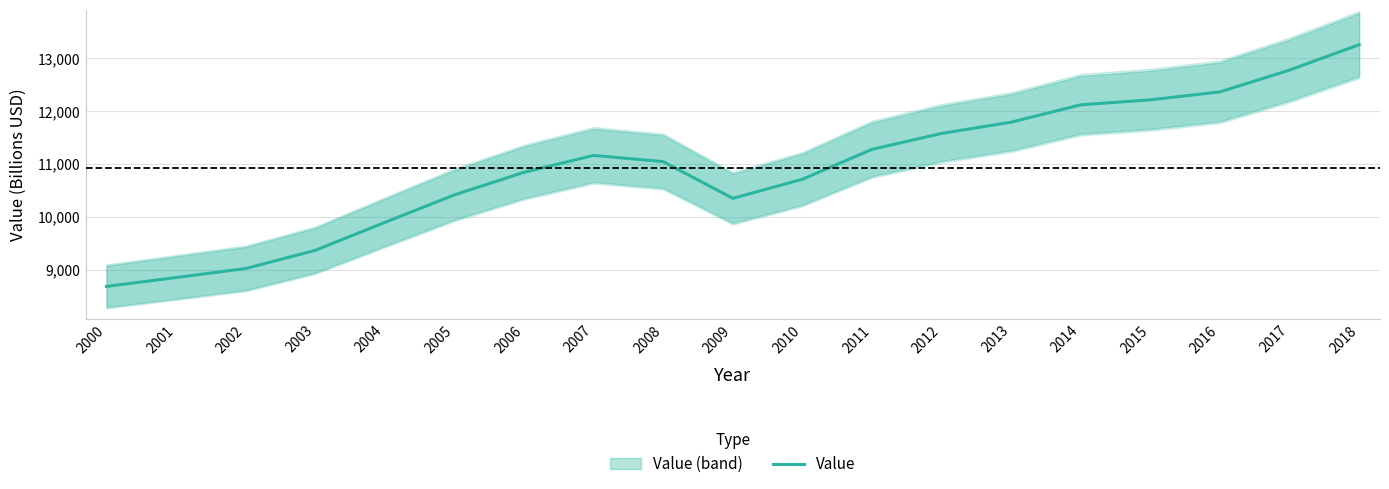

List the labels in order of value, smallest first.

2000, 2001, 2002, 2003, 2004, 2009, 2005, 2010, 2006, 2008, 2007, 2011, 2012, 2013, 2014, 2015, 2016, 2017, 2018